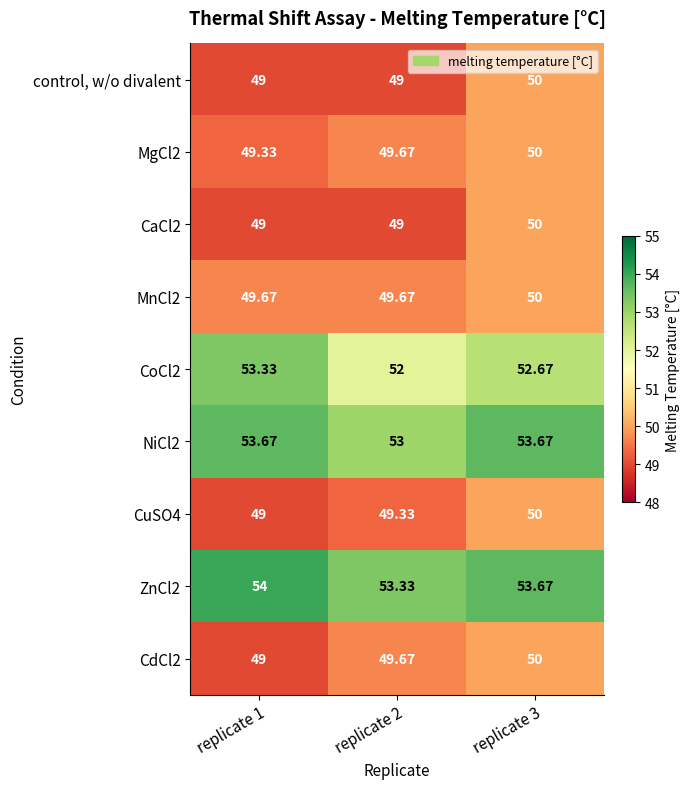

Is the value of MnCl2 at replicate 1 greater than the value of ZnCl2 at replicate 2?

No